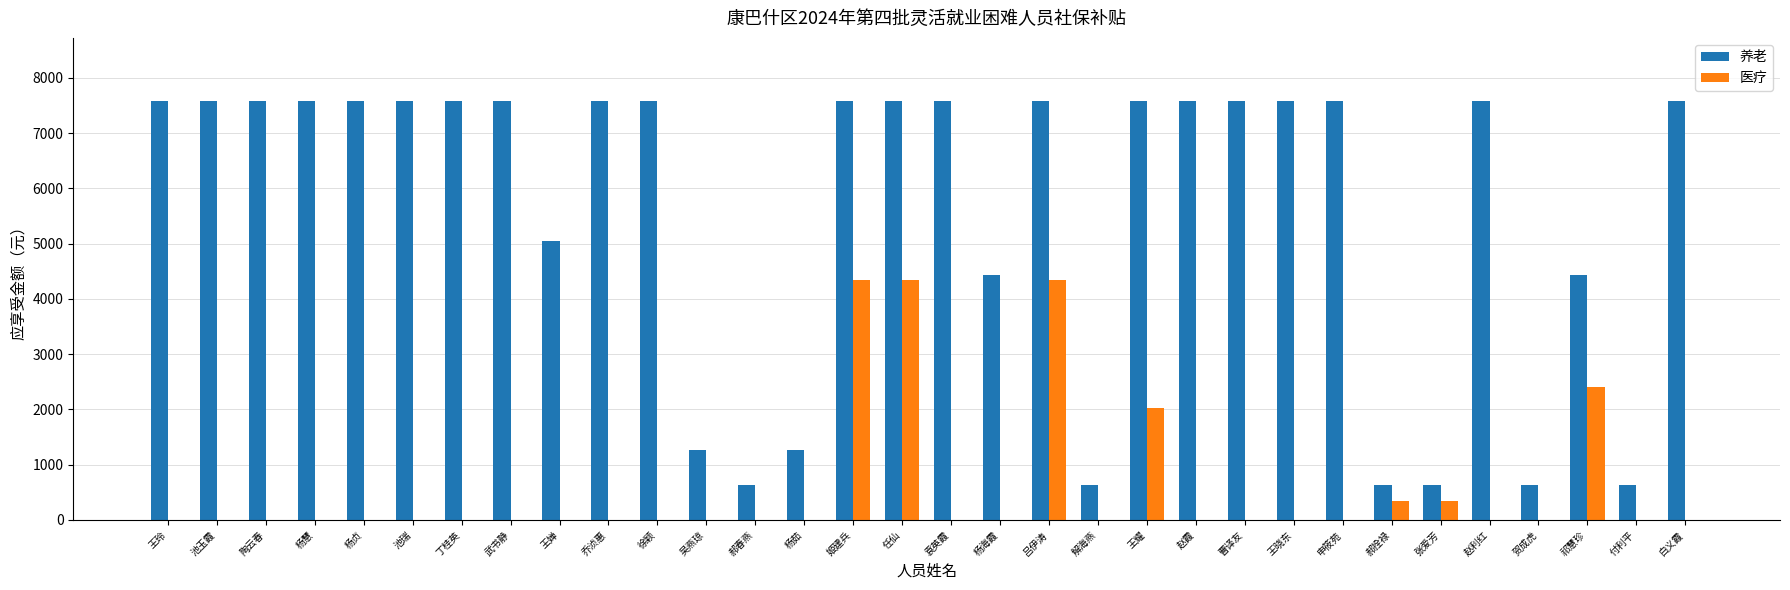

What is the total value across all series at 曹译友?

7584